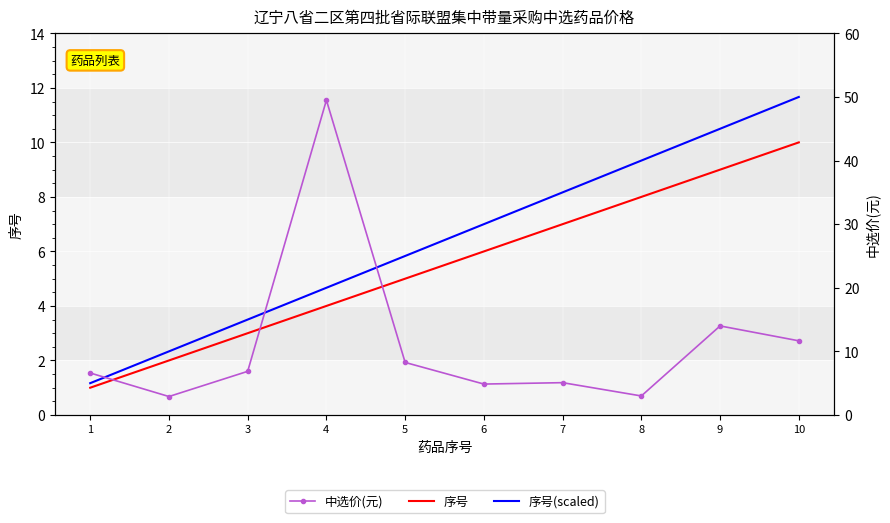

What is the spread (max minus min) of values at 9?

36.0